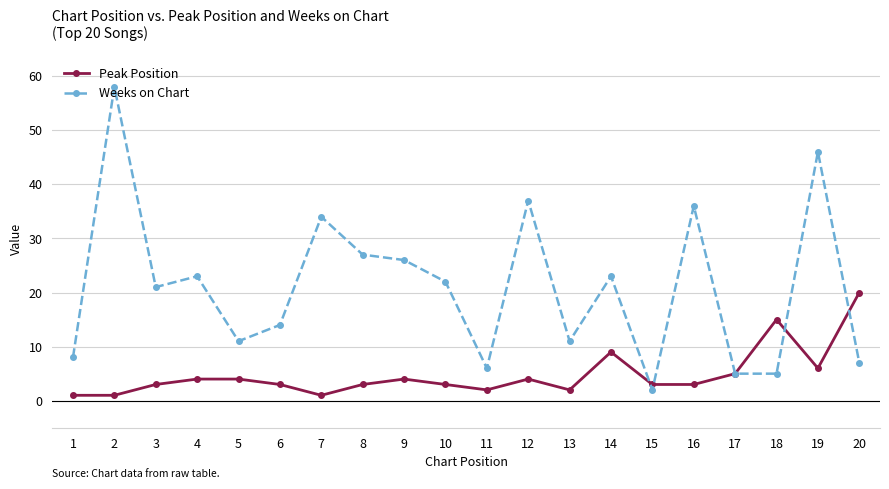

What is the total value across all series at 4?

27